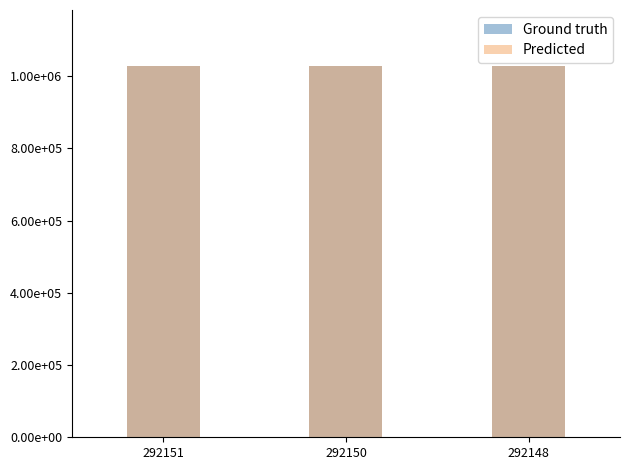

Are the bars horizontal?

No